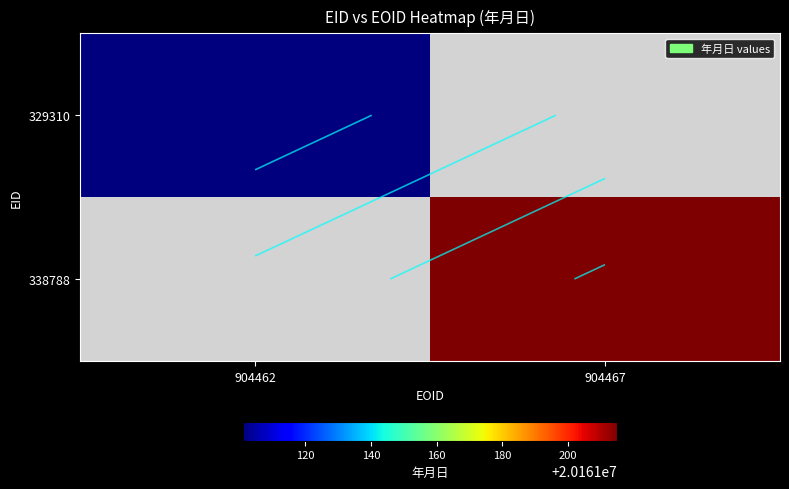

At which label is 329310 closest to 20161101?

904462